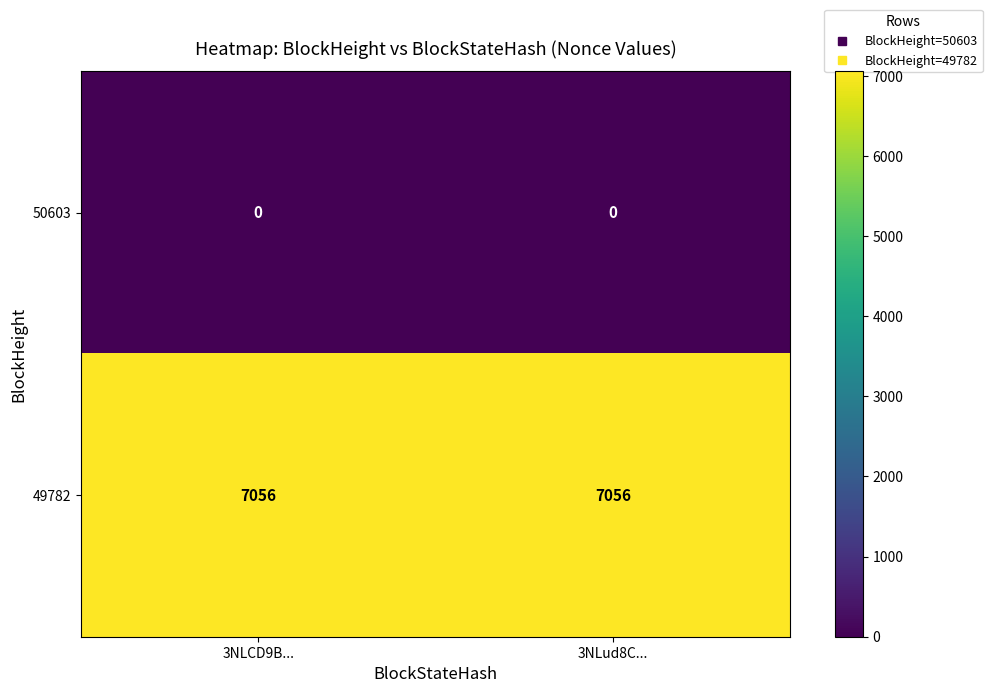

Reading left to right, list all the values displayed in this chart.

50603: 0	0
49782: 7056	7056